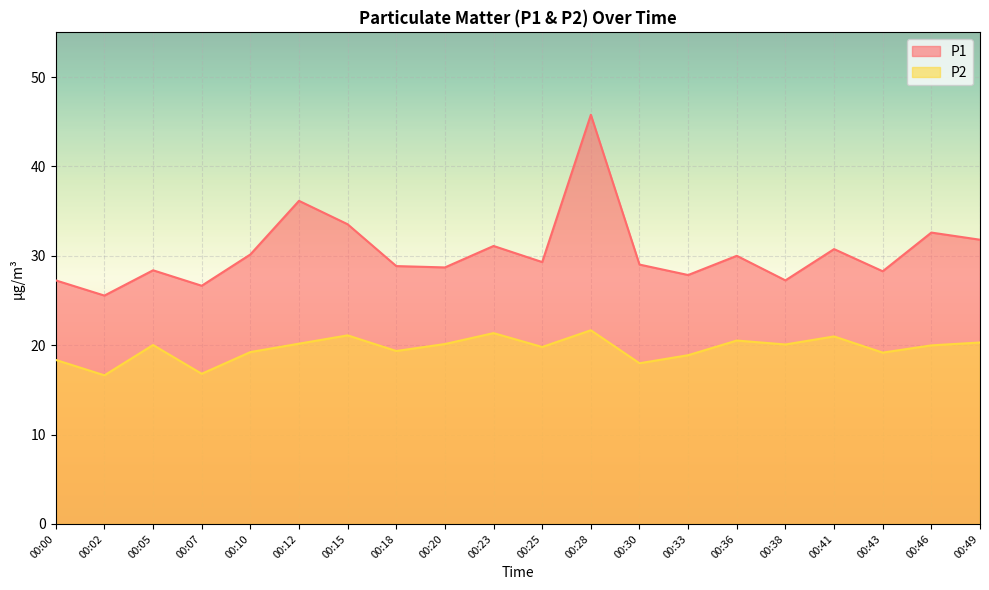

Does the chart display data point markers on the line(s)?

No